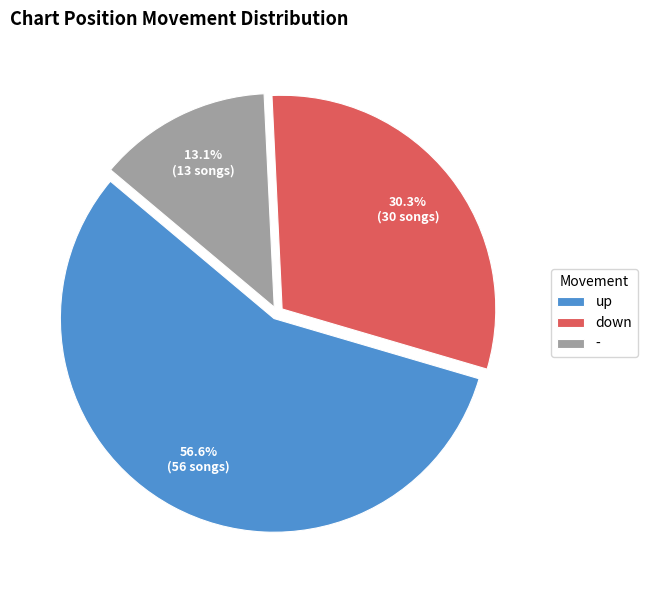

How many segments does this pie chart have?

3